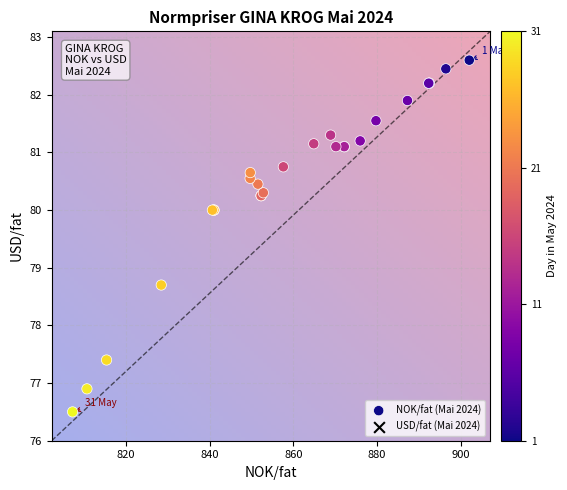

What Y value in the scatter plot is closest to 79?

78.7